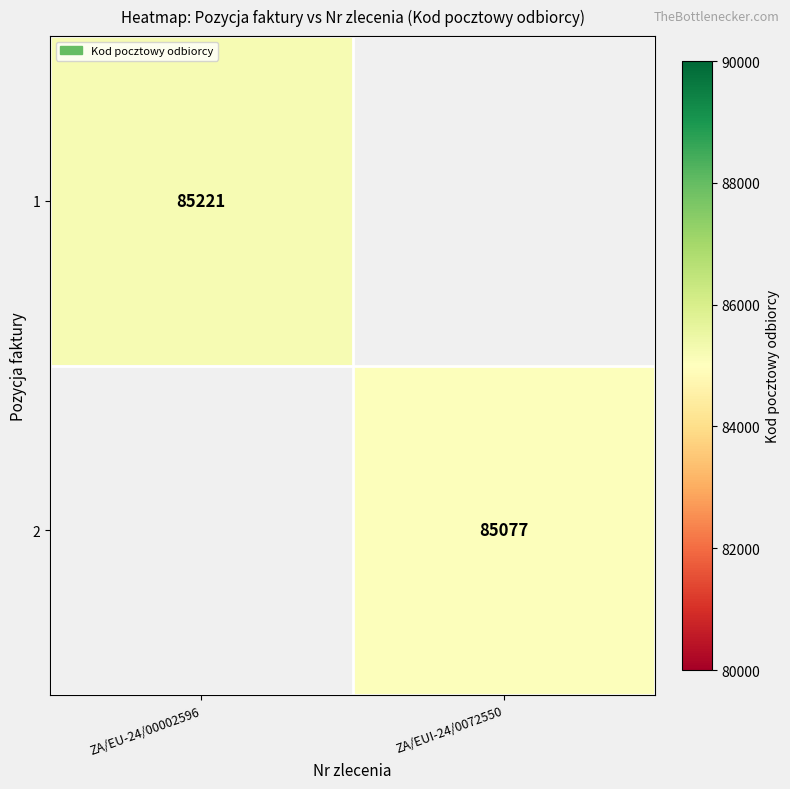

True or false: 1 has a value of 53761.6 at ZA/EU-24/00002596.

False